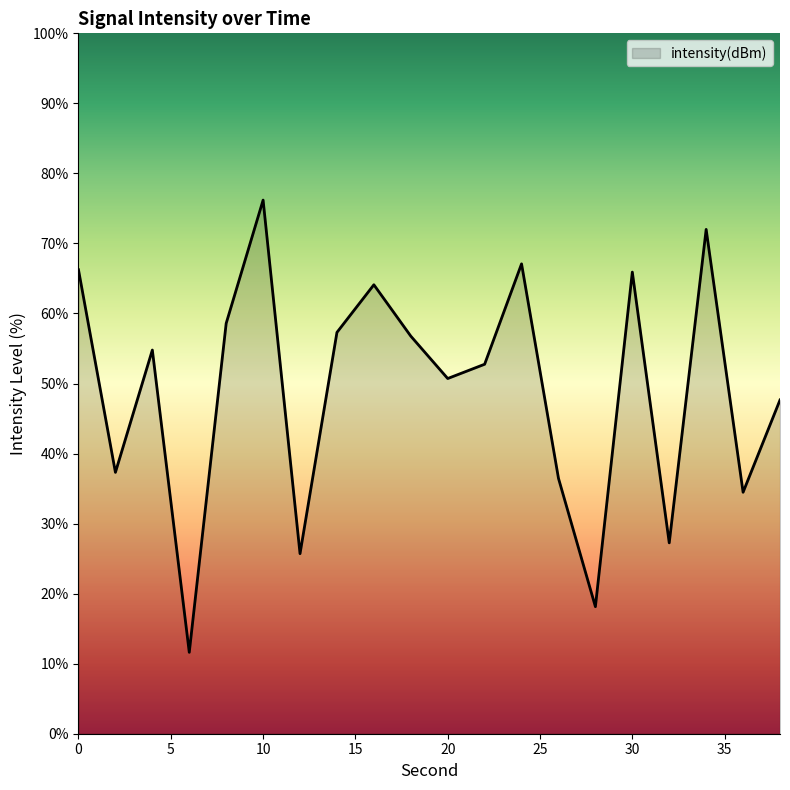

What is the minimum value shown in the chart?

11.6